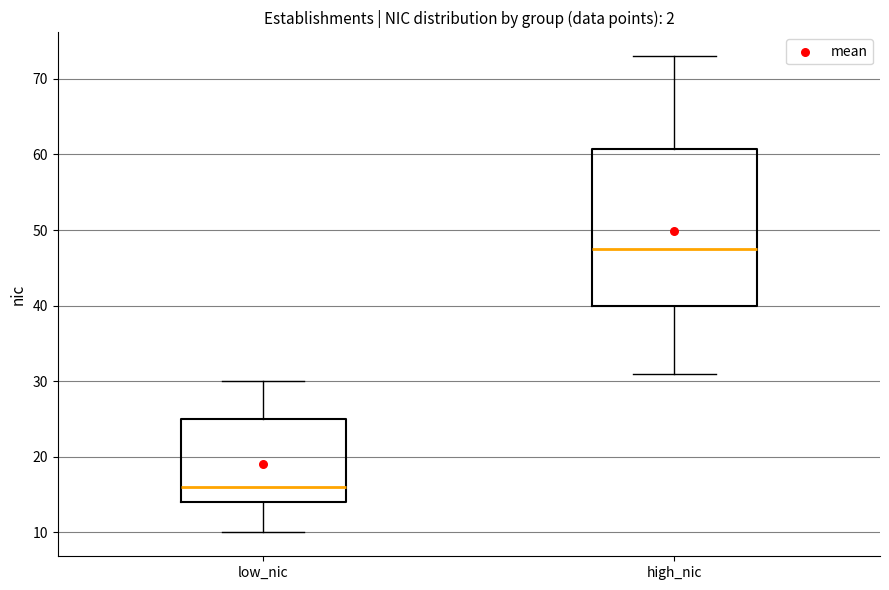

Which box has the highest median line?

high_nic